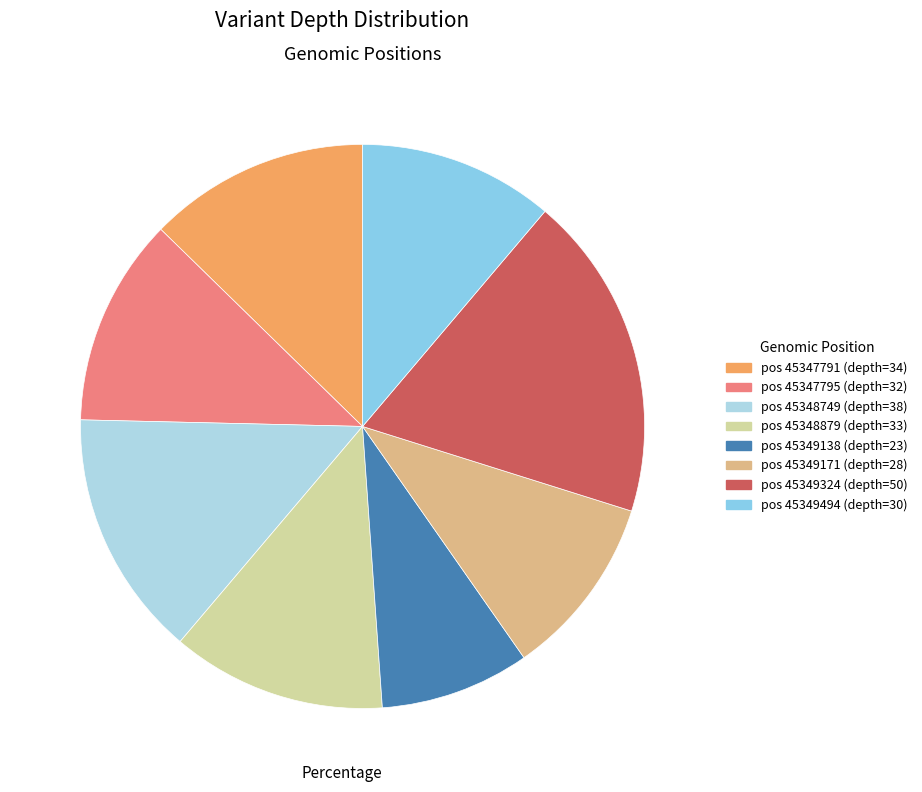

Count the number of slices in the pie.

8